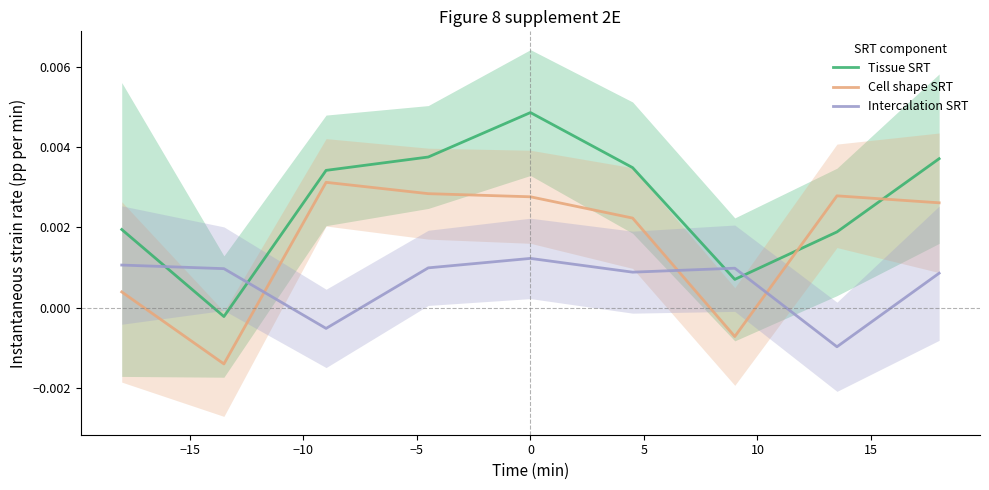

How many lines are shown in the chart?

3